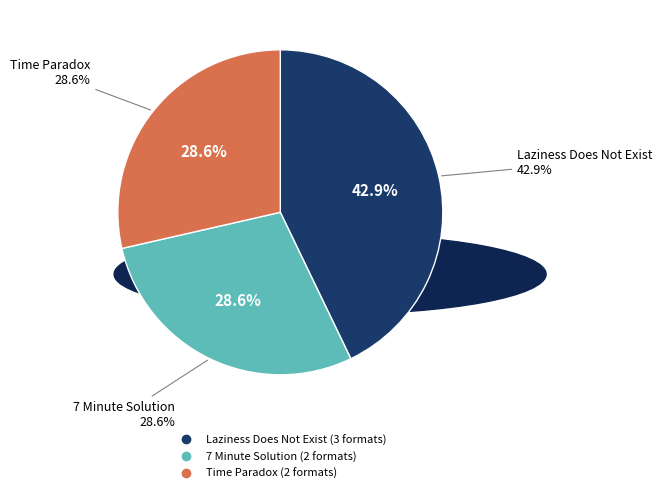

Which has a higher value, Time Paradox or 7 Minute Solution?

Time Paradox